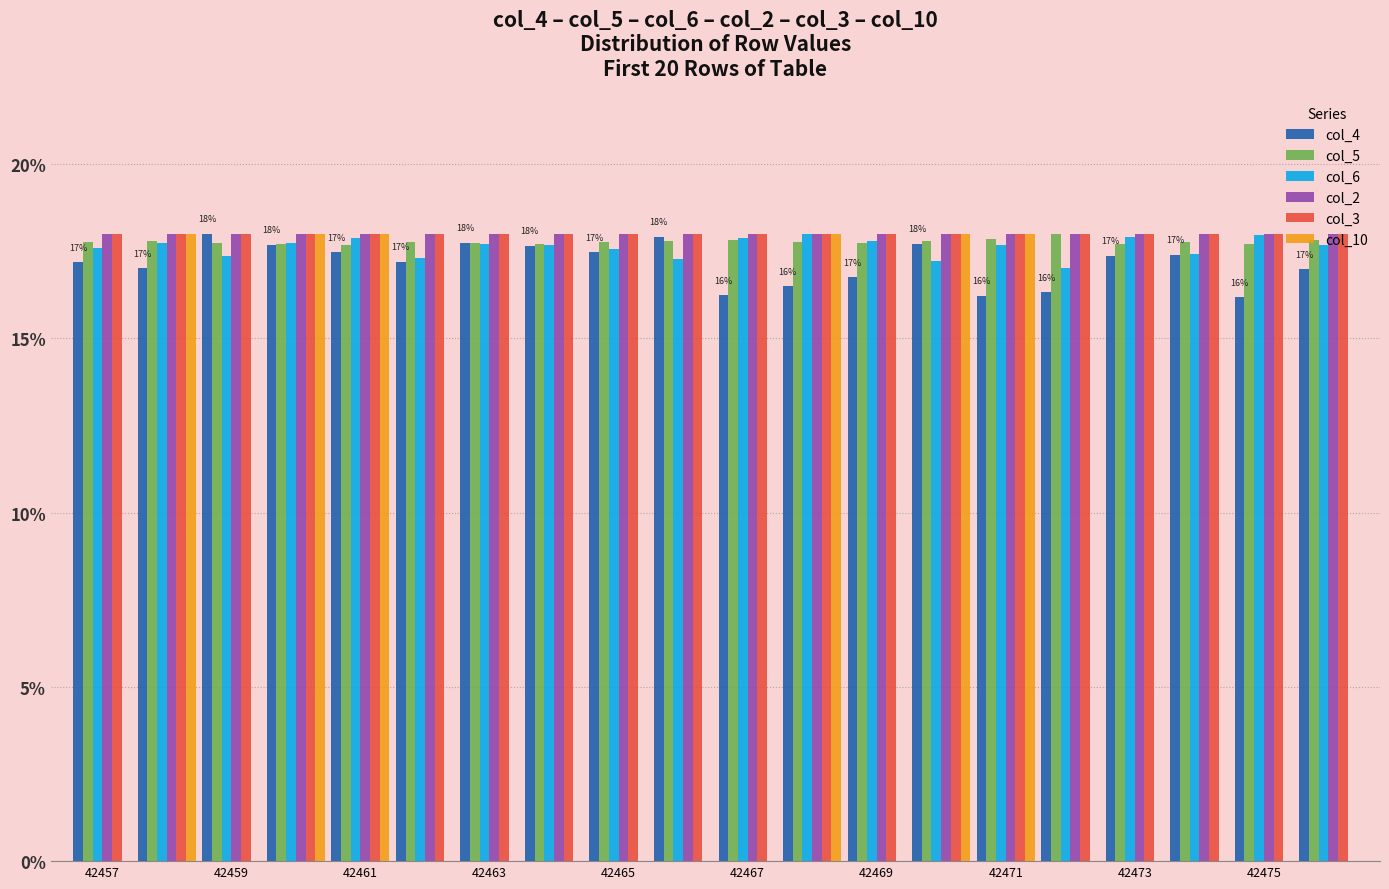

Which series has the widest spread of values?

col_10